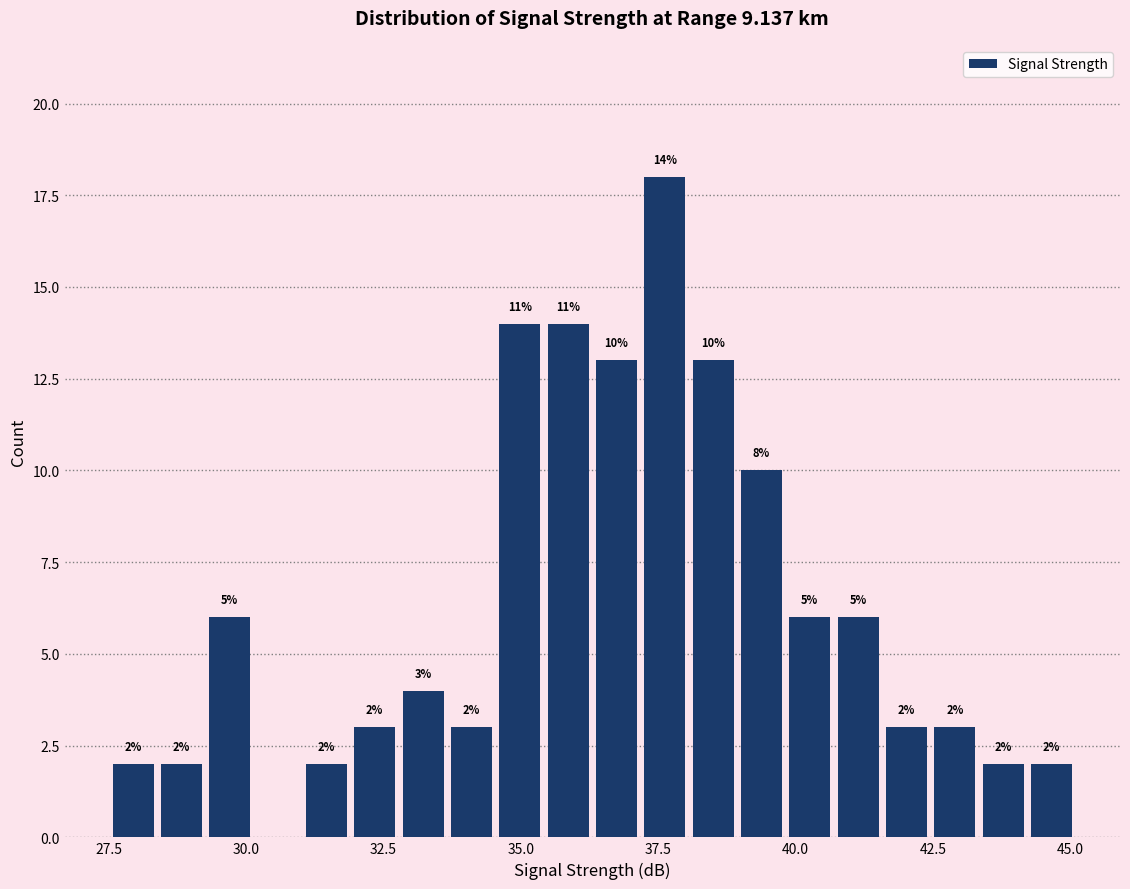

Read against the x-axis, roughly where is the centre of the tallest bar?

37.5